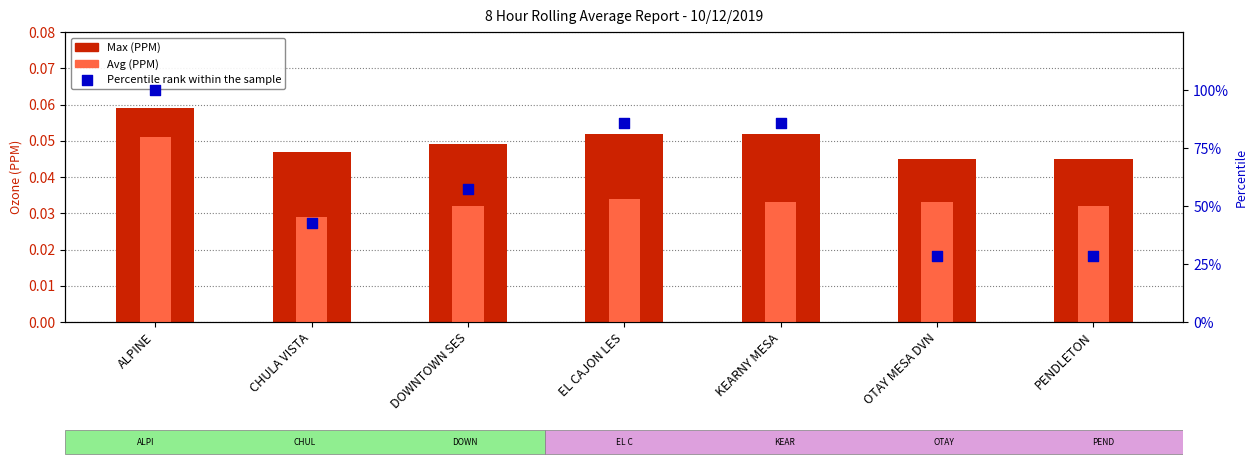

Which series has the largest Y range (max minus min)?

Percentile rank within the sample